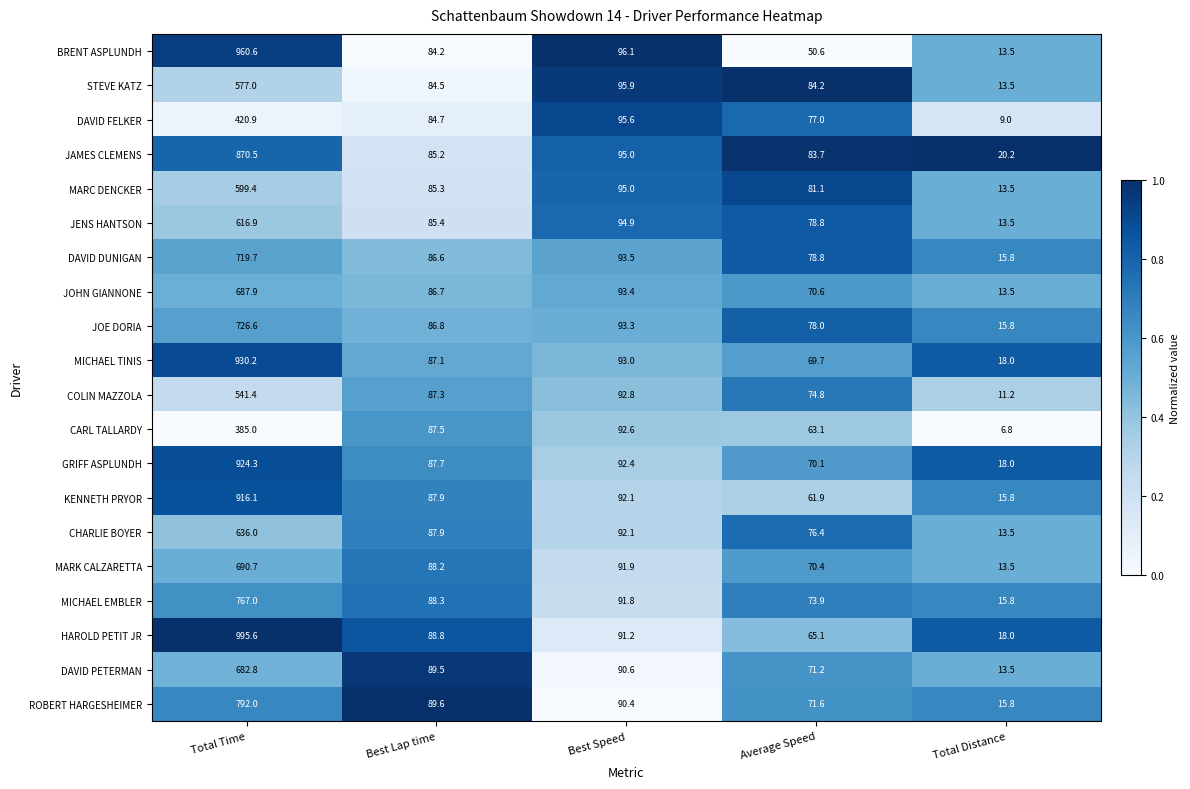

Count the number of categories in the chart.

5